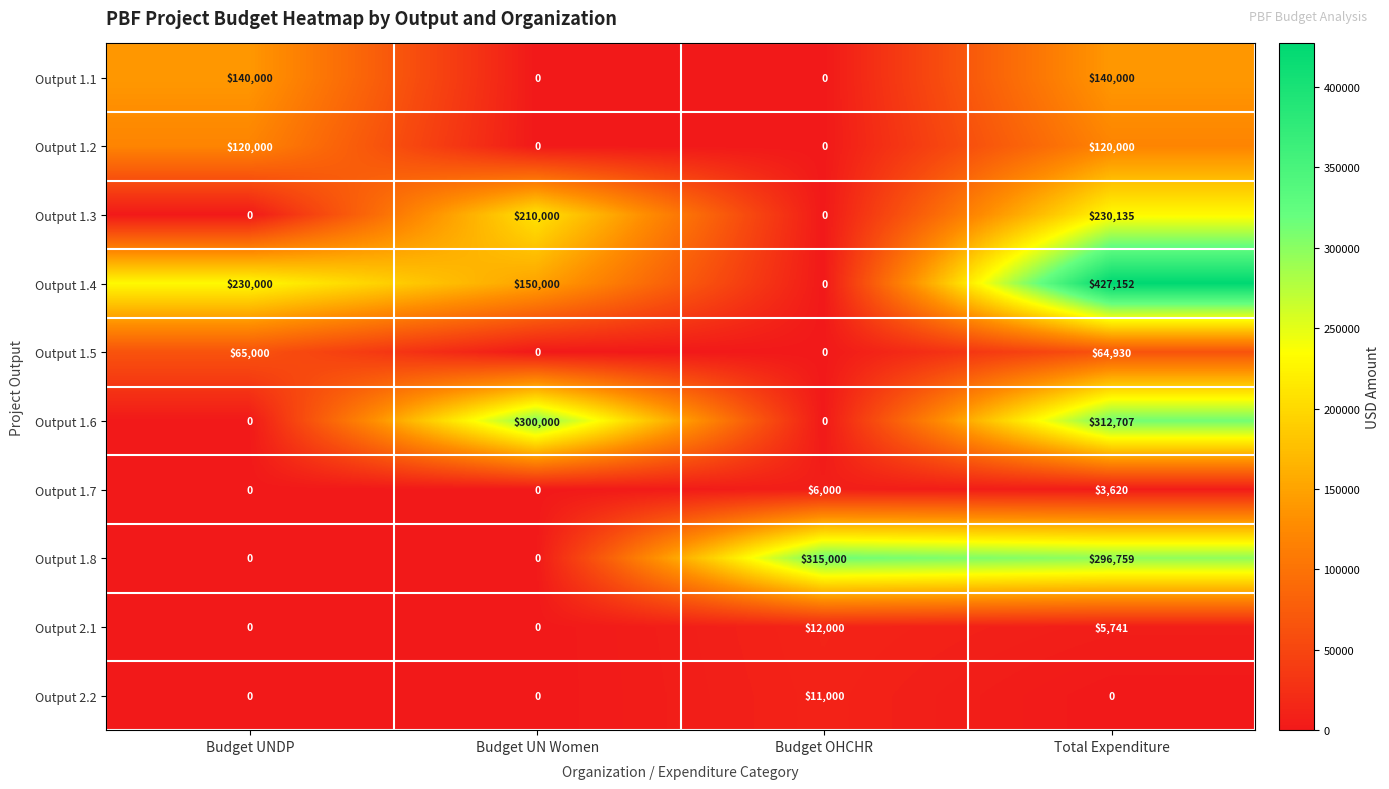

What is the average value of the Output 1.1 series?

70000